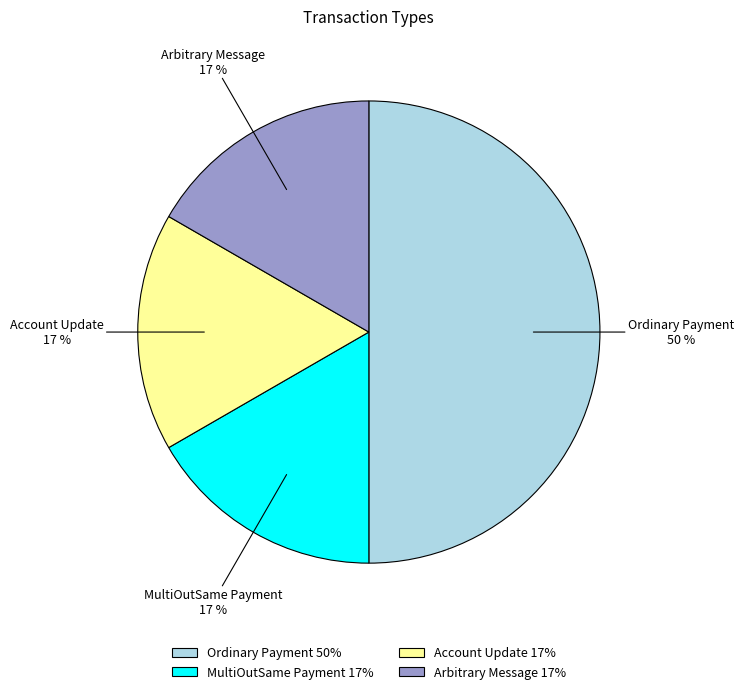

Is the sum of MultiOutSame Payment and Ordinary Payment greater than half?

Yes